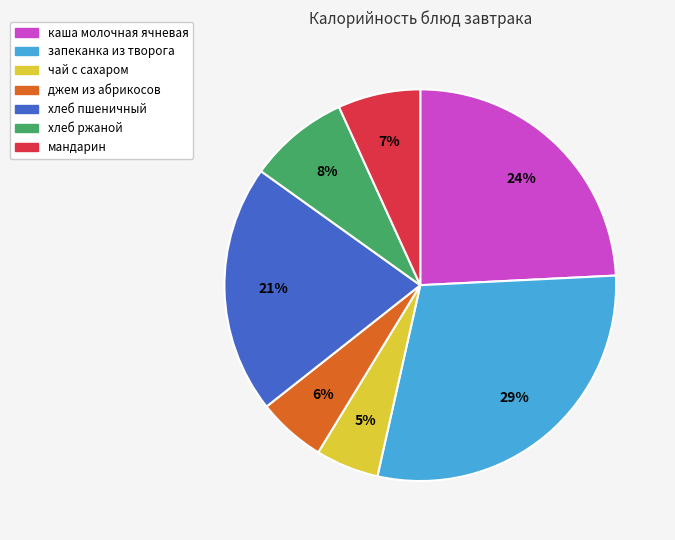

To the nearest percent, what portion does хлеб пшеничный represent?

21%